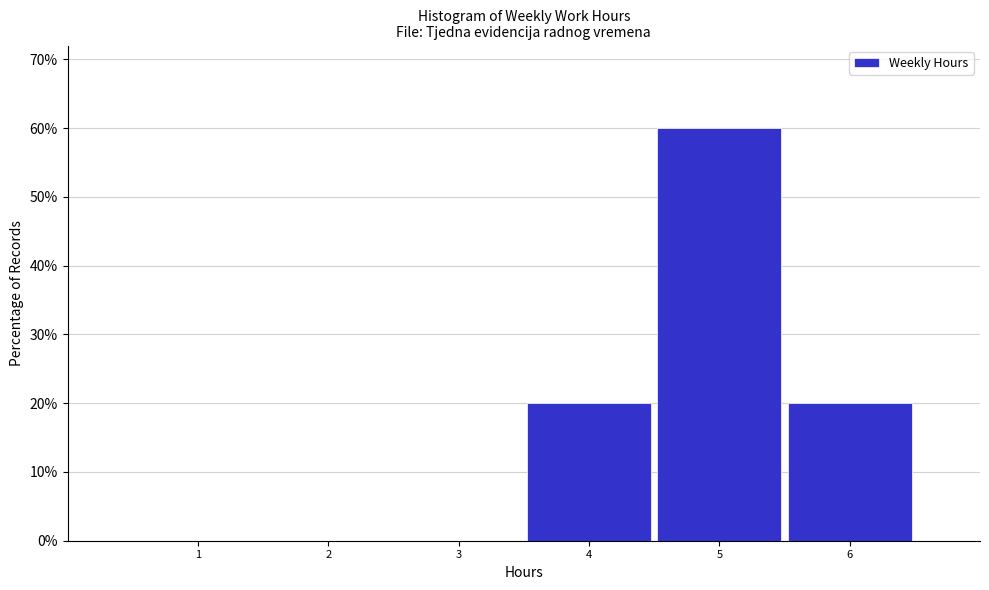

Reading right to left, extract all data points from this chart.

6=20	5=60	4=20	3=0	2=0	1=0